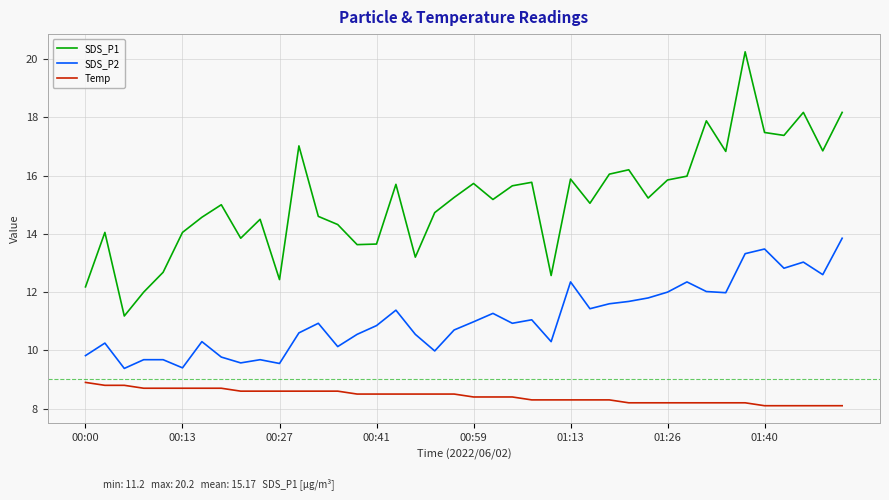

True or false: SDS_P2 and SDS_P1 intersect in this chart.

False